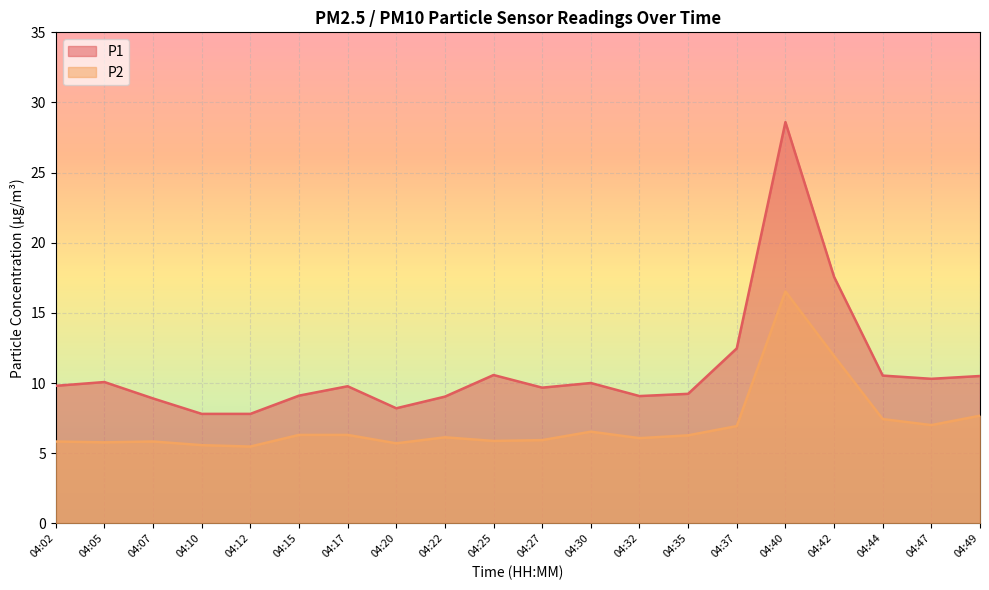

How many interior local valleys does the P1 series have?

4